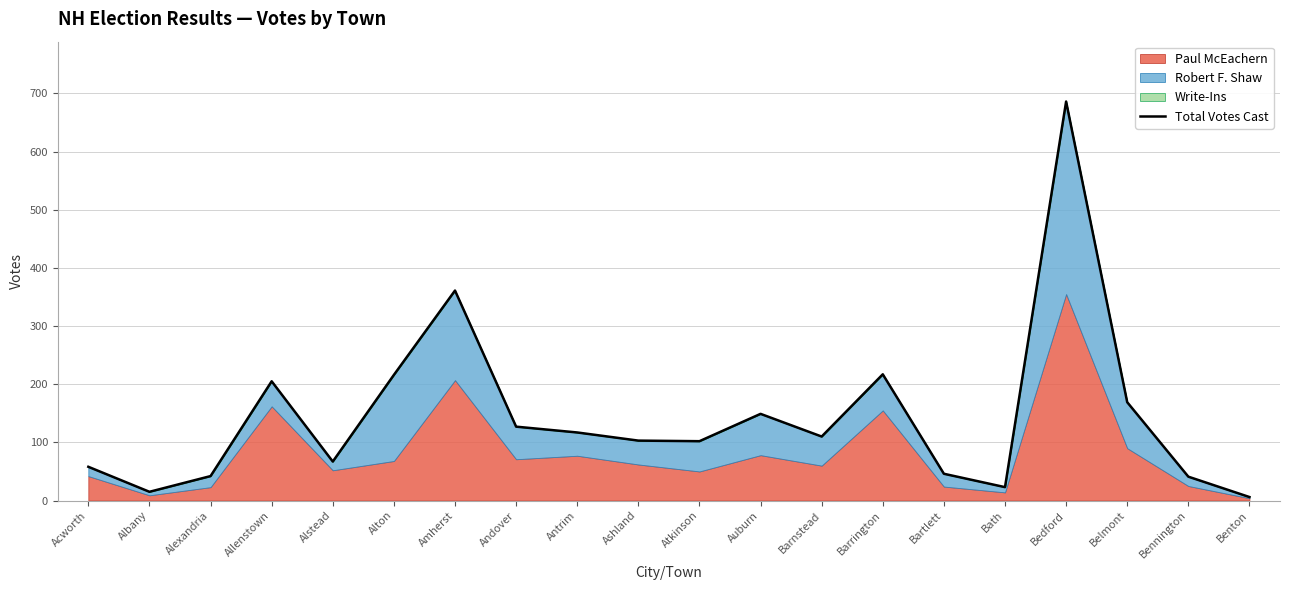

Where is the first local maximum?

Allenstown